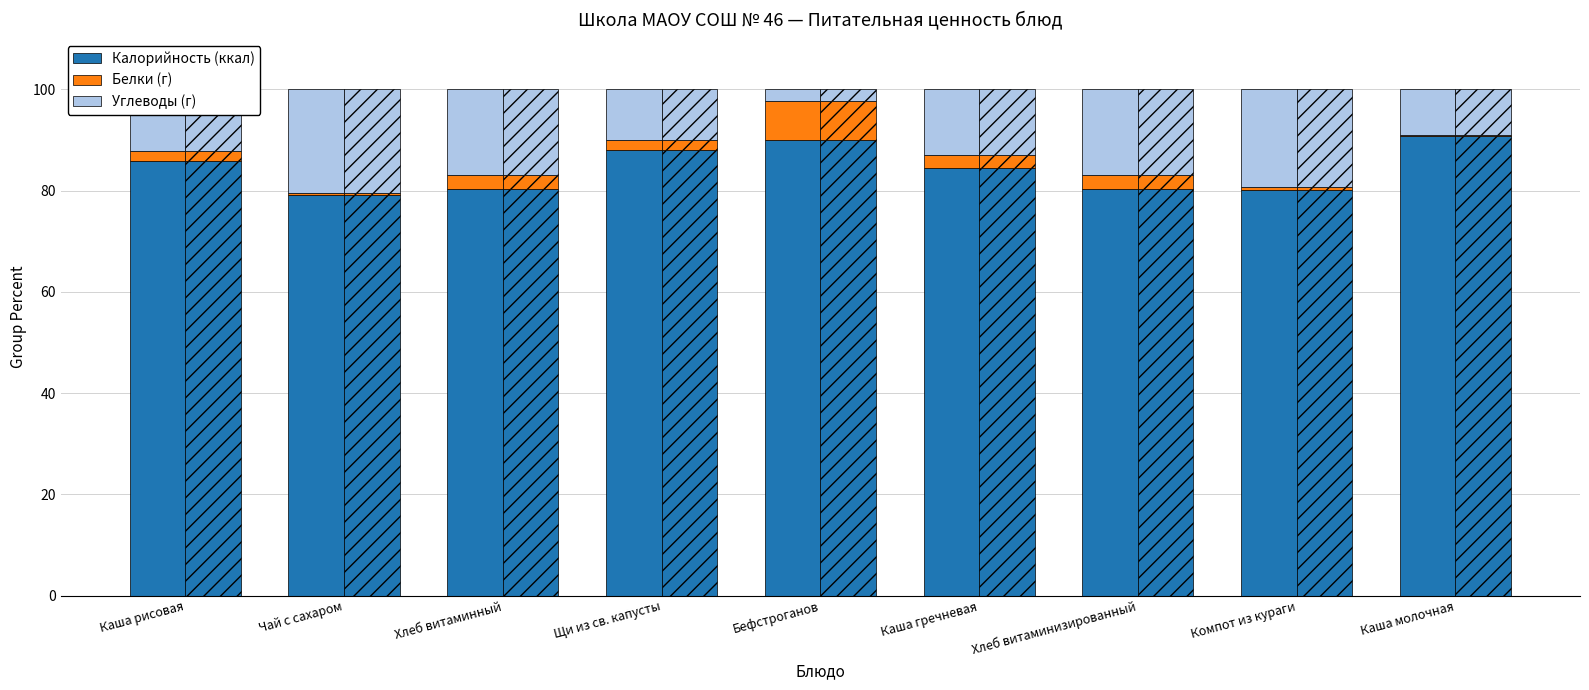

At how many categories does at least one series exceed 40?

9